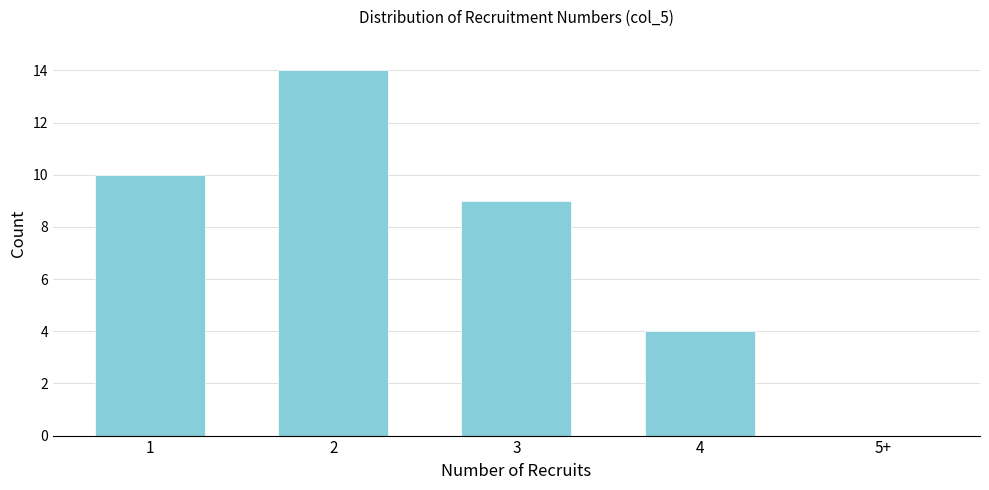

Reading left to right, extract all data points from this chart.

1=10	2=14	3=9	4=4	5+=0